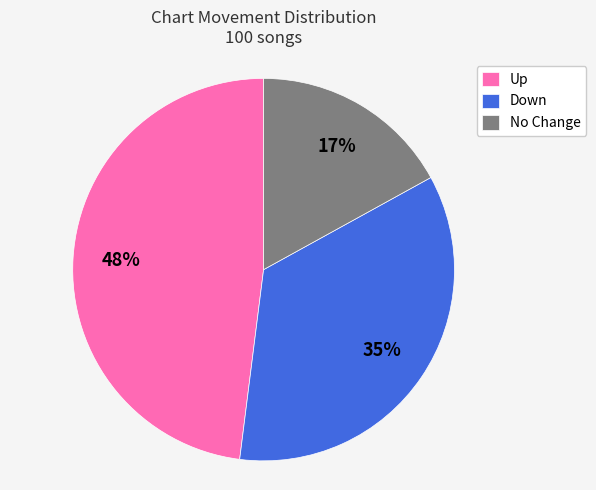

To the nearest percent, what is the average slice percentage?

33%